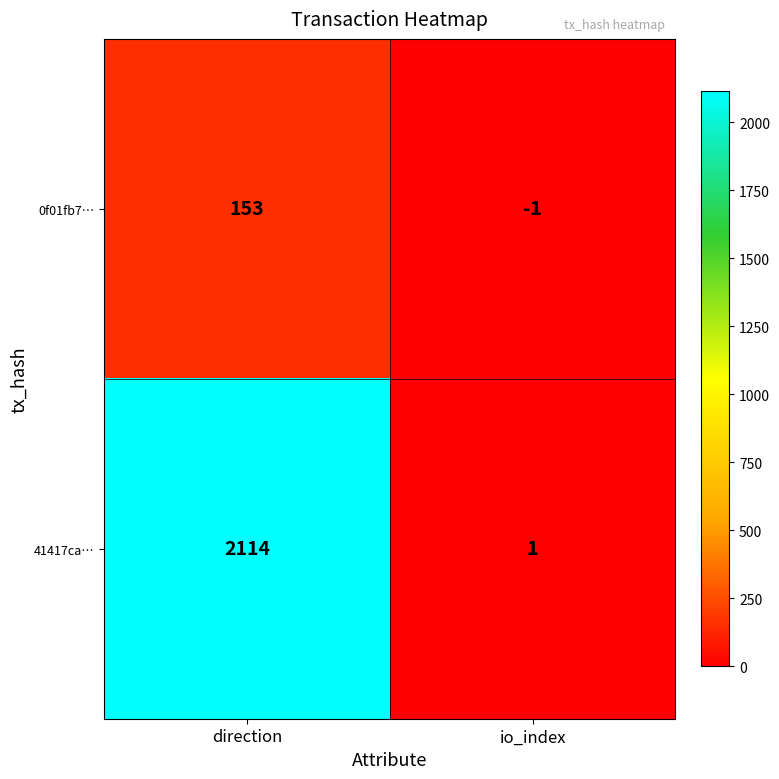

What is the greatest value displayed?

2114